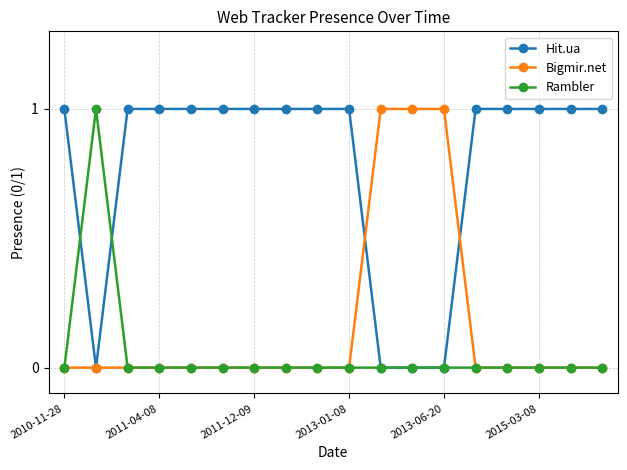

True or false: Rambler has more than 0 points higher than both neighbors.

True